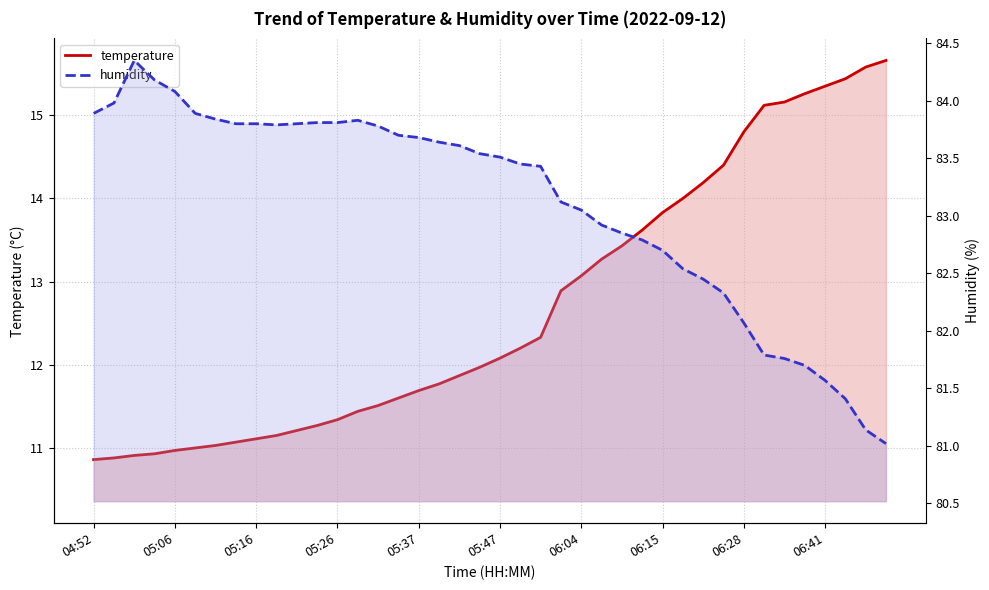

List the labels in order of temperature value, largest first.

39, 38, 37, 36, 35, 34, 33, 32, 31, 30, 29, 28, 27, 26, 25, 24, 23, 22, 21, 20, 19, 18, 17, 16, 15, 14, 13, 12, 11, 10, 06:41, 06:28, 06:15, 06:04, 05:47, 05:37, 05:26, 05:16, 05:06, 04:52